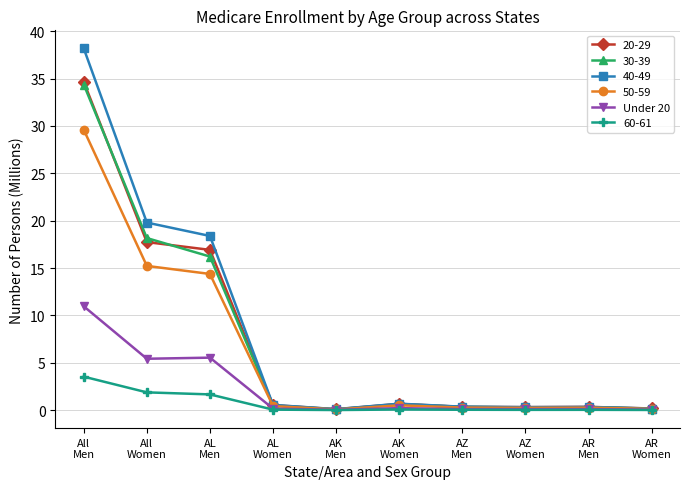

At how many categories does at least one series exceed 9?

3